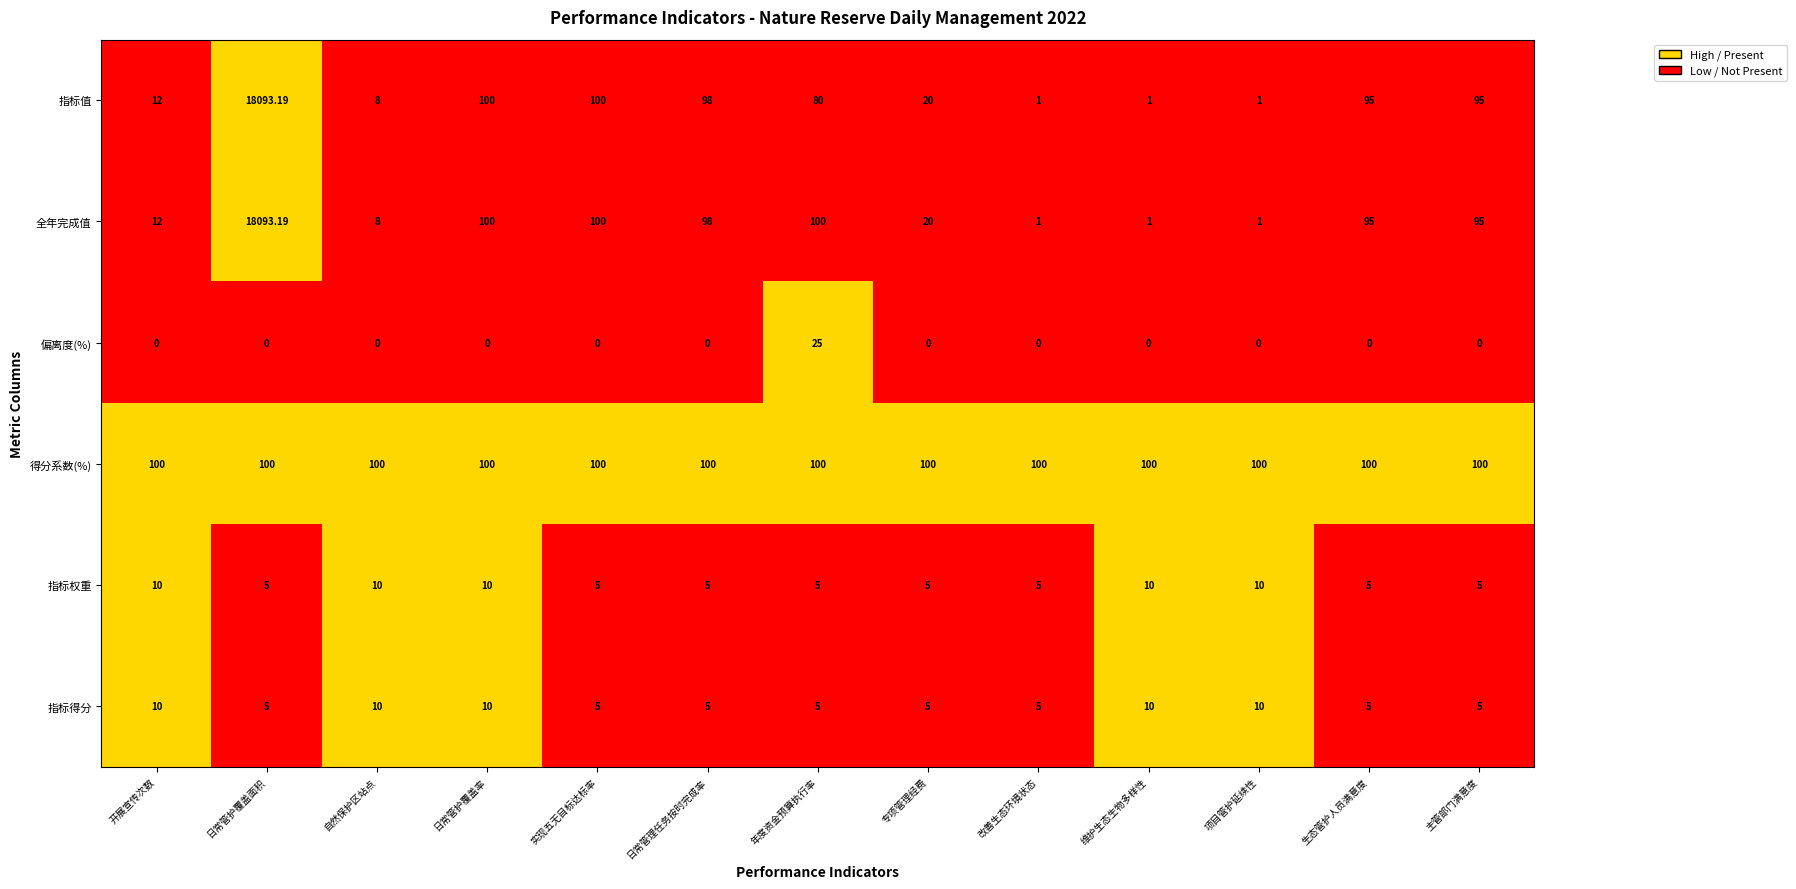

Which series has the largest total across all categories?

全年完成值